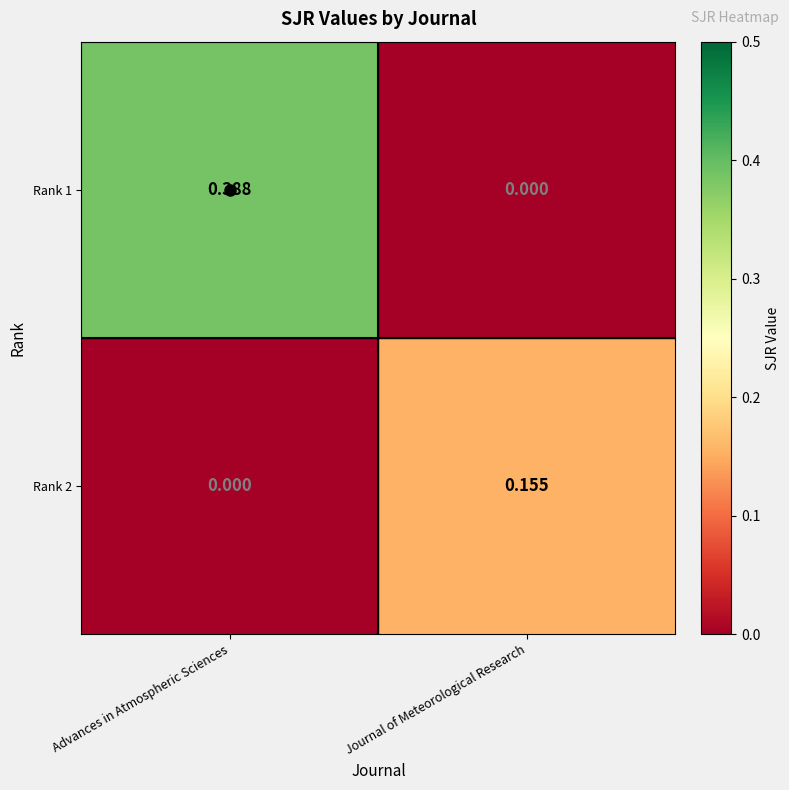

At which label is Rank 2 closest to 0?

Advances in Atmospheric Sciences